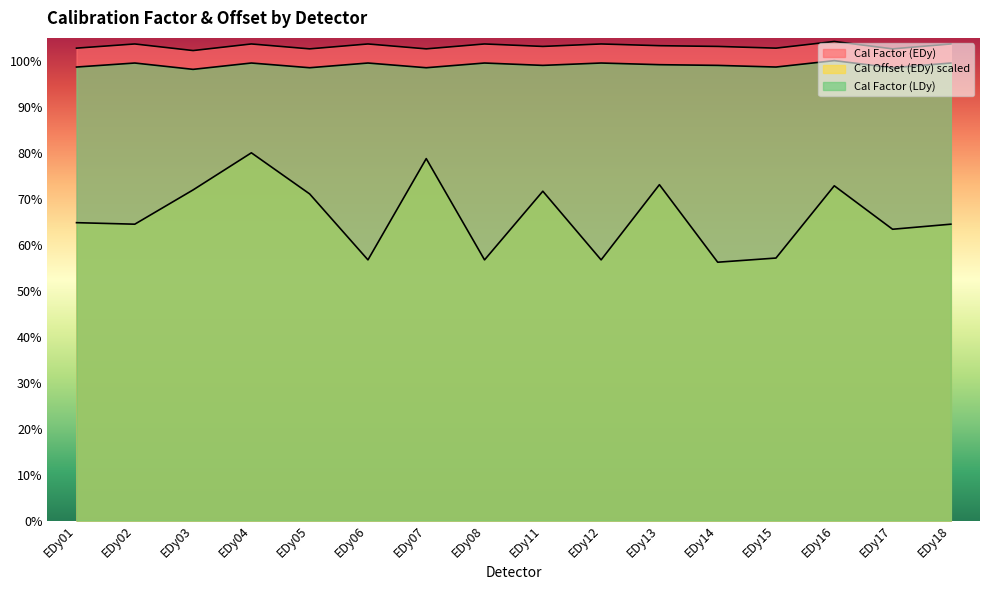

Which has a higher value, EDy01 or EDy02?

EDy02